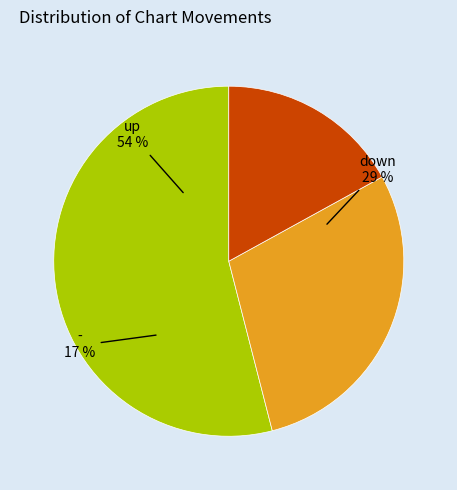

Is it true that up is 54% of the pie?

True